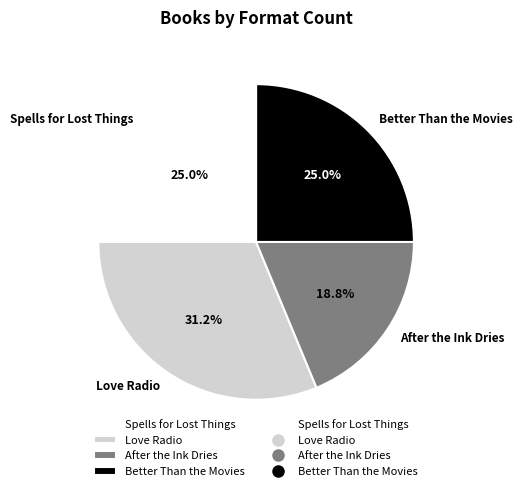

Which category has the biggest portion of the pie?

Love Radio